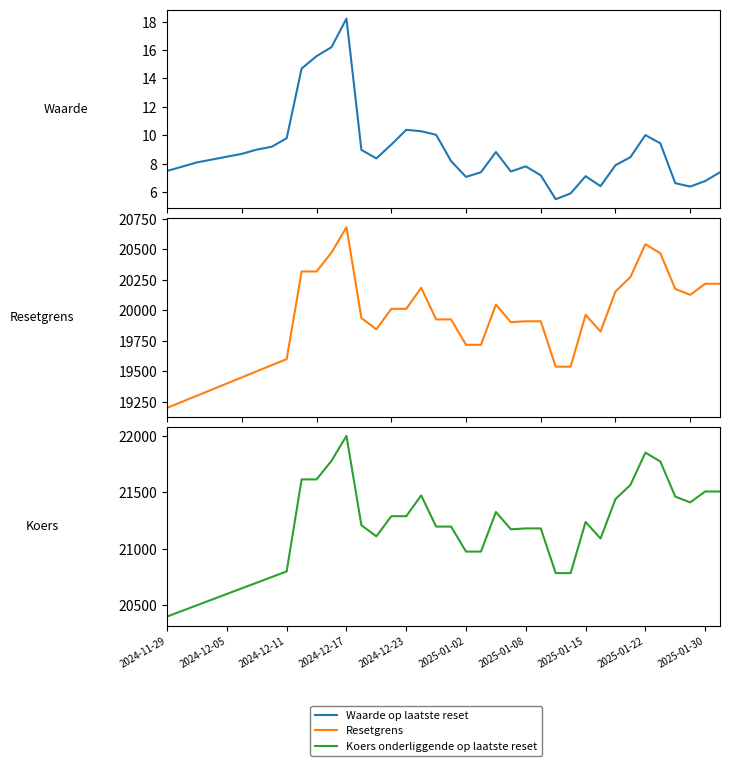

What is the value of the Waarde op laatste reset point at the 36th from the left?

6.4